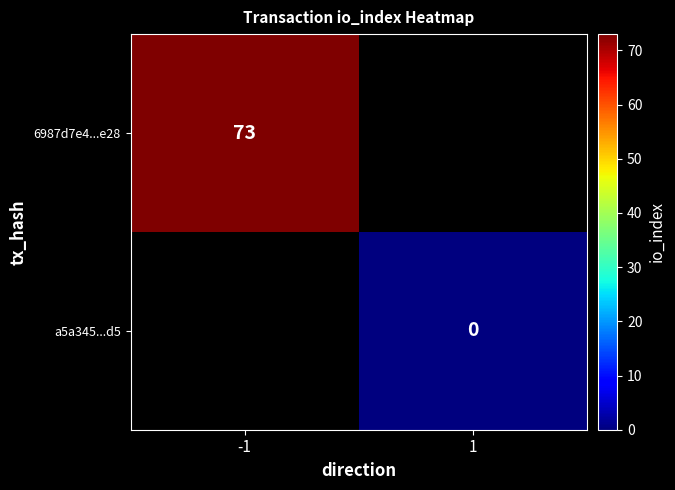

At how many categories does at least one series exceed 64?

1